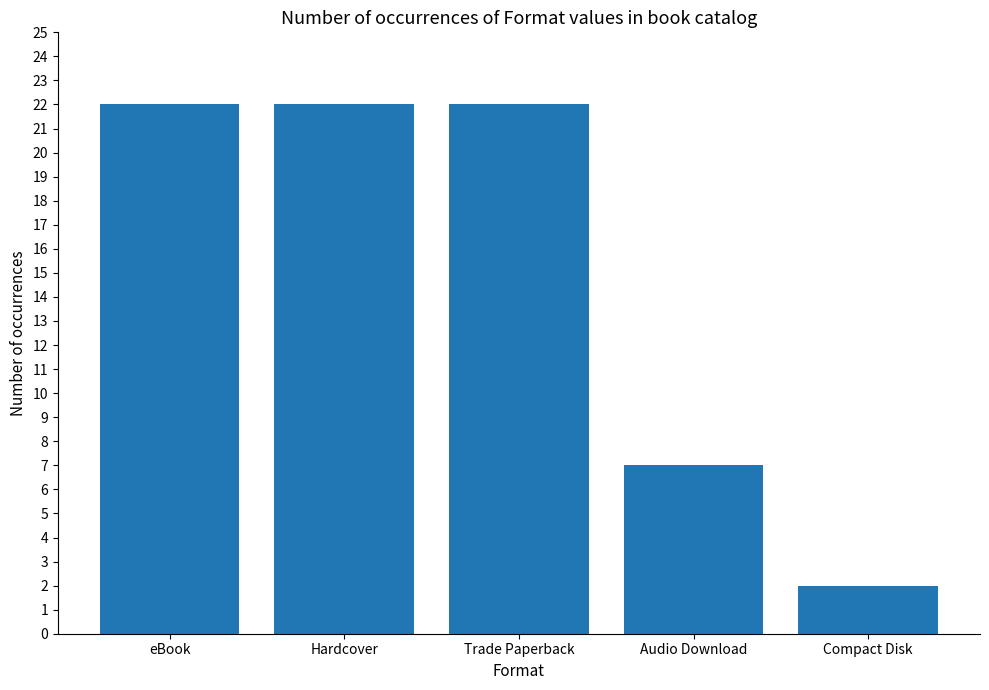

What is the label of the 4th bar from the left?

Audio Download